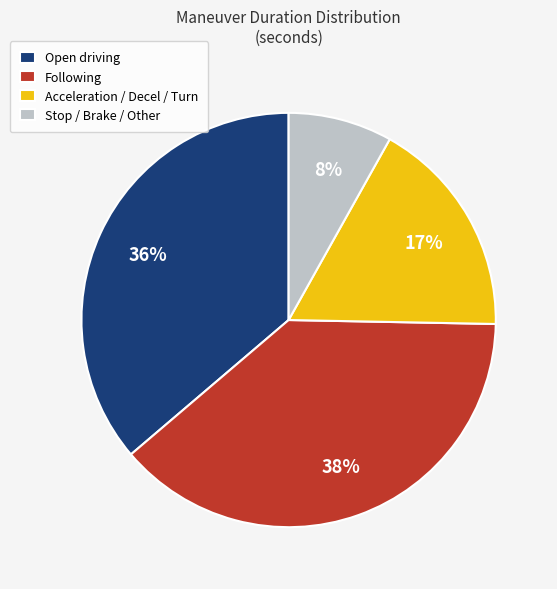

Is it true that Acceleration / Decel / Turn is 17% of the pie?

True